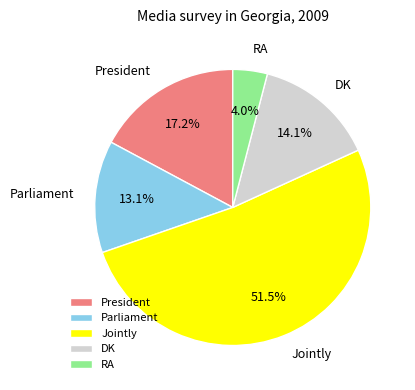

Is there any slice that represents more than half of the pie?

Yes